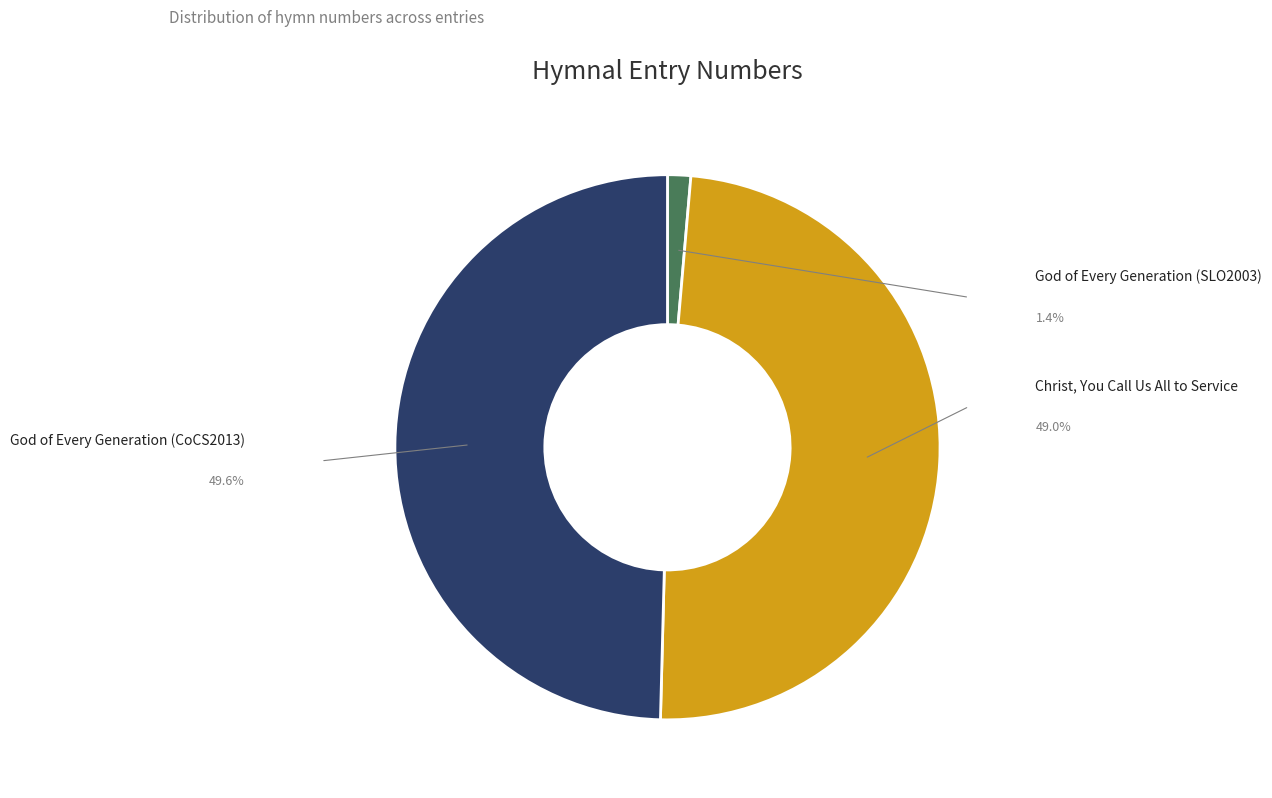

Which category has the smallest portion of the pie?

God of Every Generation (SLO2003)